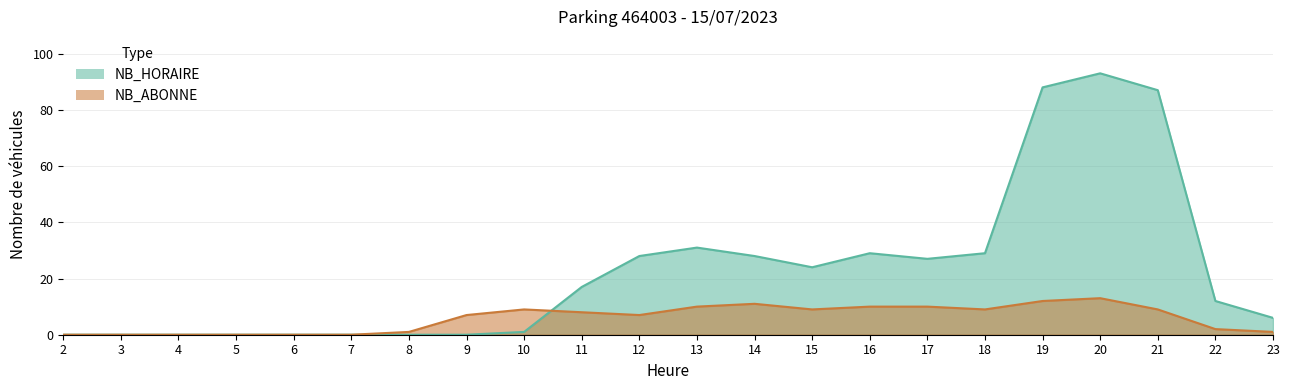

Which category has the highest value in the NB_HORAIRE series?

20